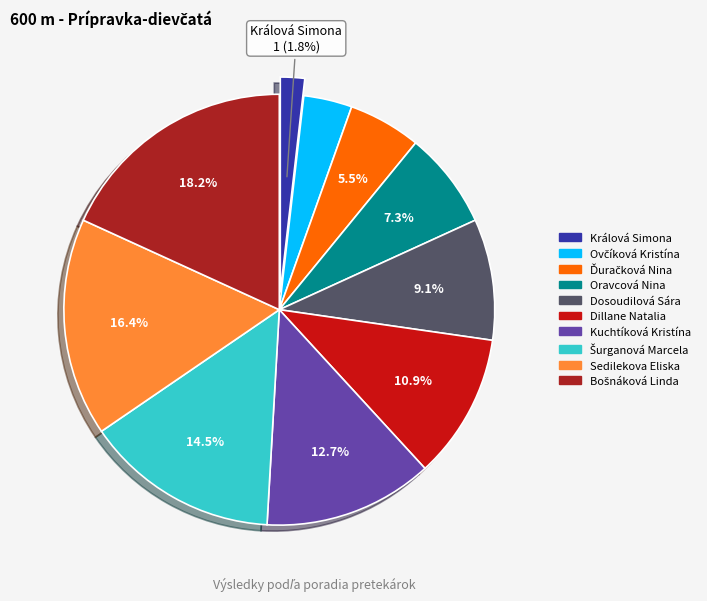

Do Králová Simona and Oravcová Nina together represent more than half of the pie?

No